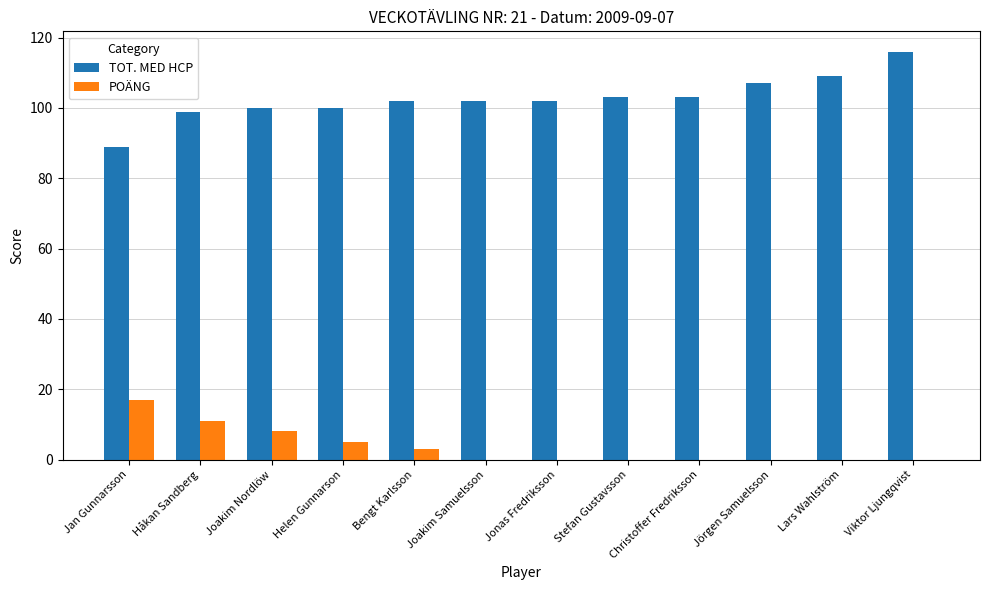

Which series has the widest spread of values?

TOT. MED HCP